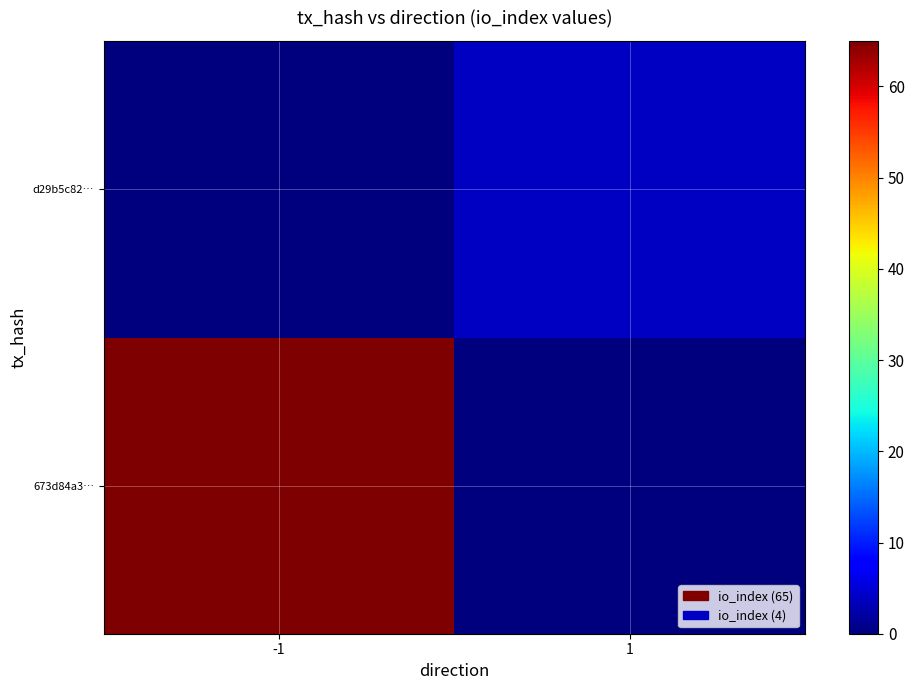

What is the difference between the highest and lowest values at 1?

4